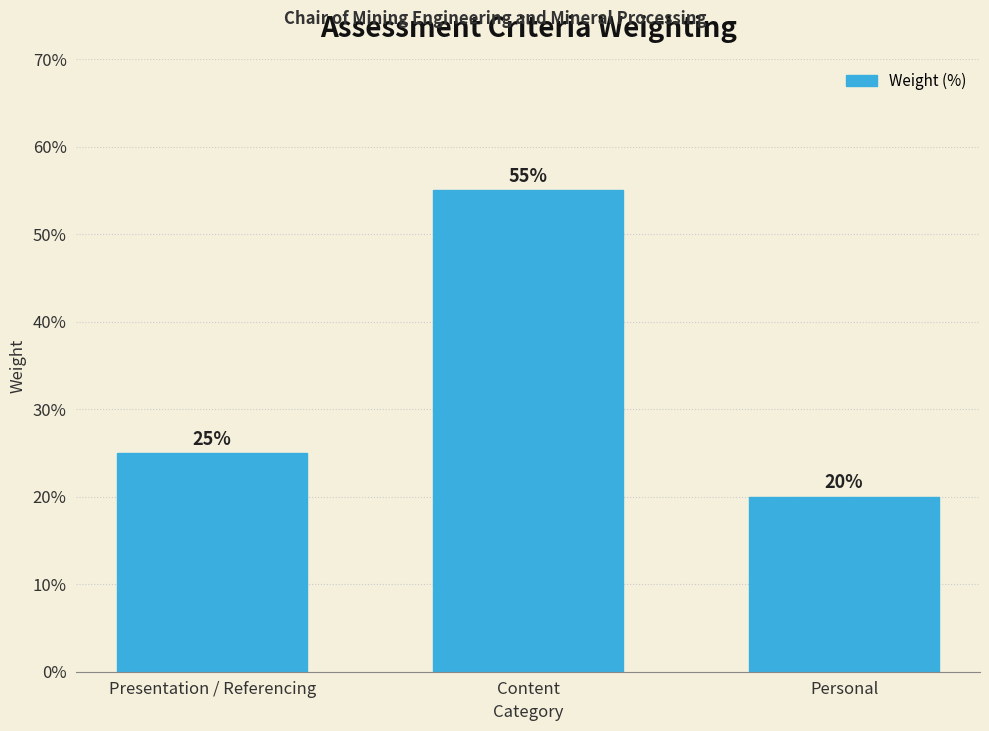

Reading right to left, list all the values displayed in this chart.

Personal=20.0	Content=55.0	Presentation / Referencing=25.0